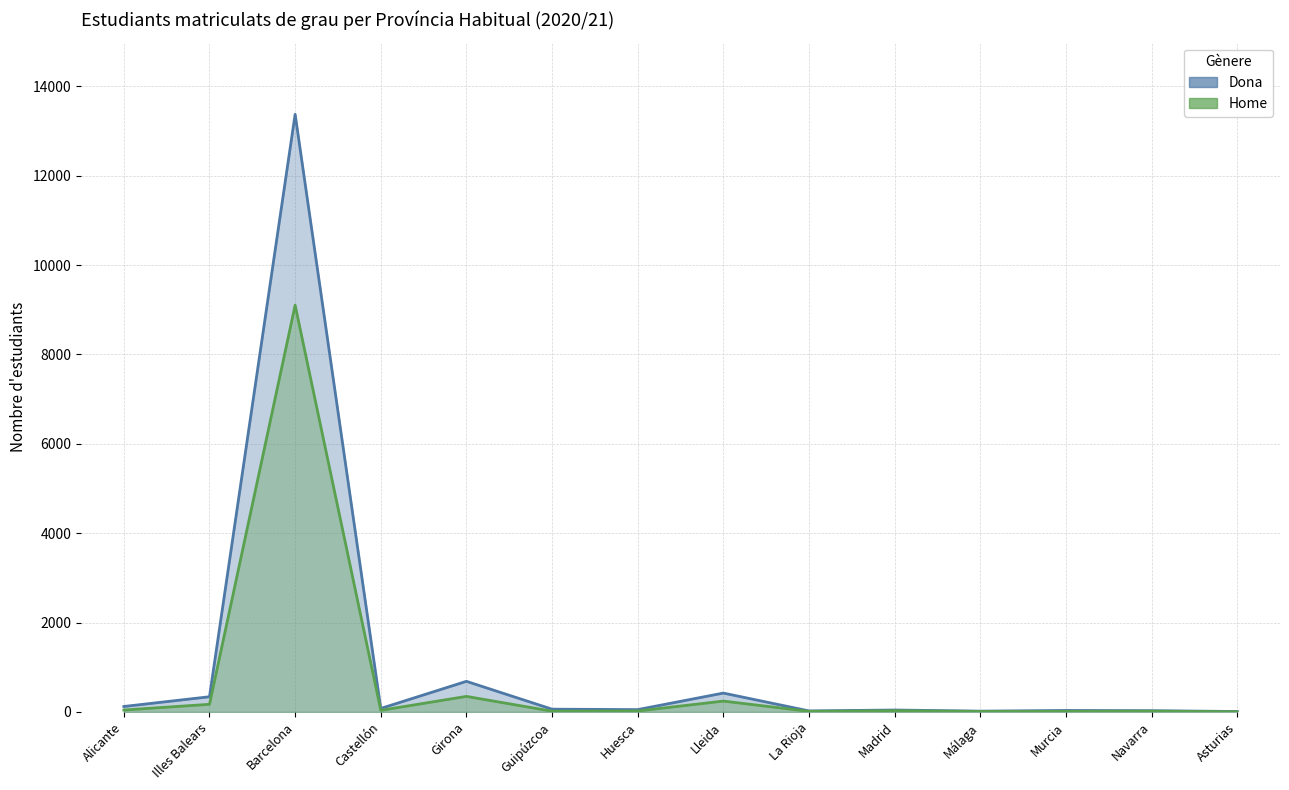

At which label does Dona reach its minimum?

Asturias